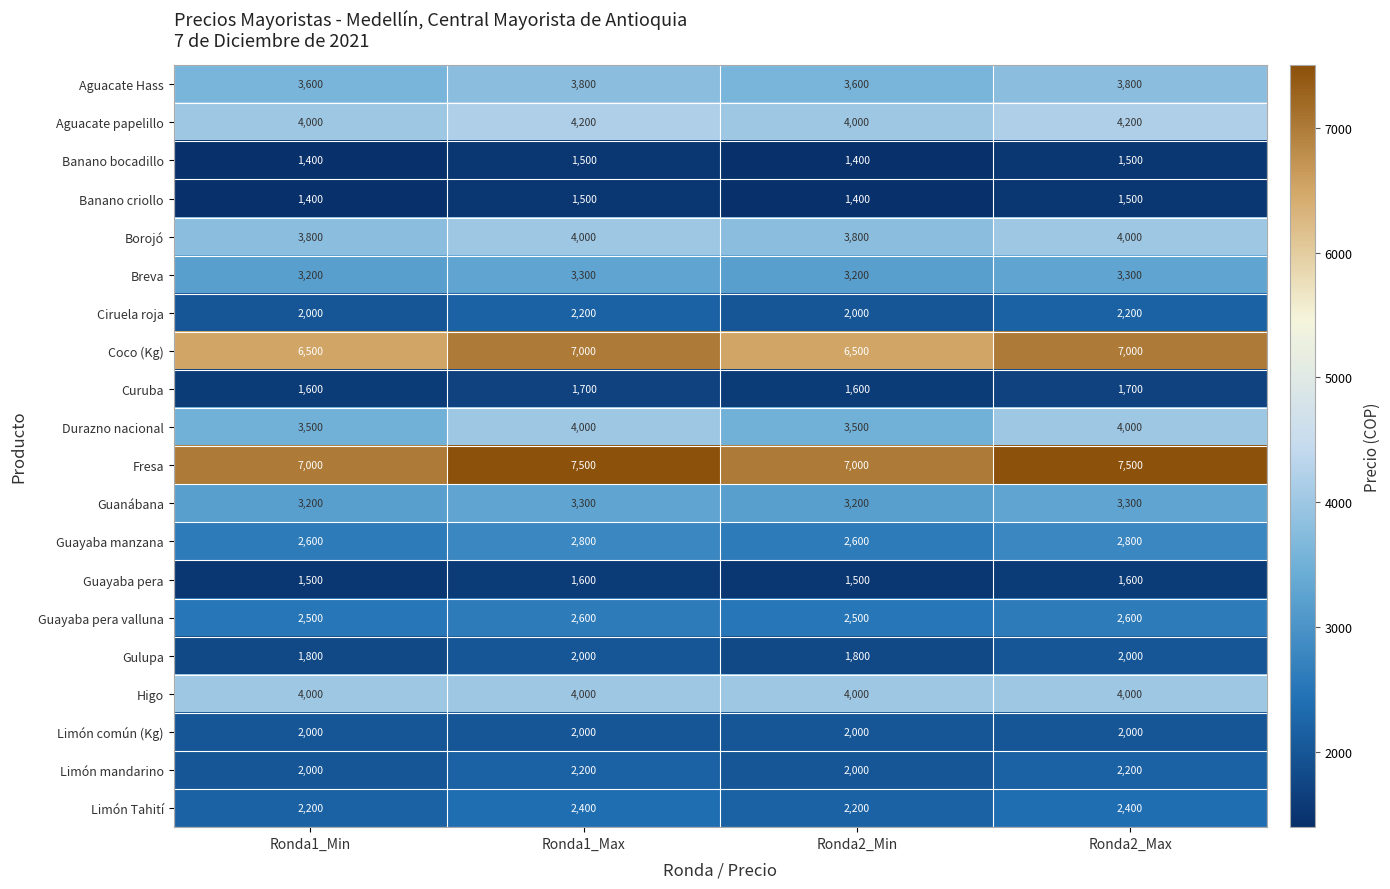

Count the Aguacate papelillo values in the range 4000 to 4200.

4